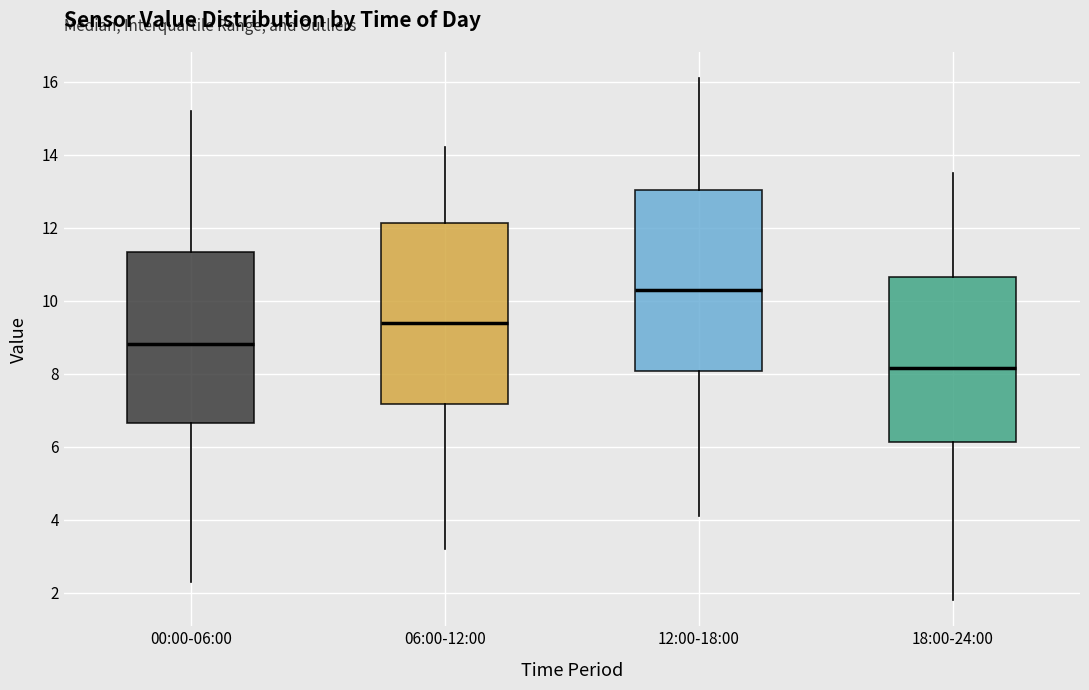

Where is the upper edge of the box for 12:00-18:00 on the y-axis? The values are not printed on the chart, so give them approximately, as read against the axis.

13.0